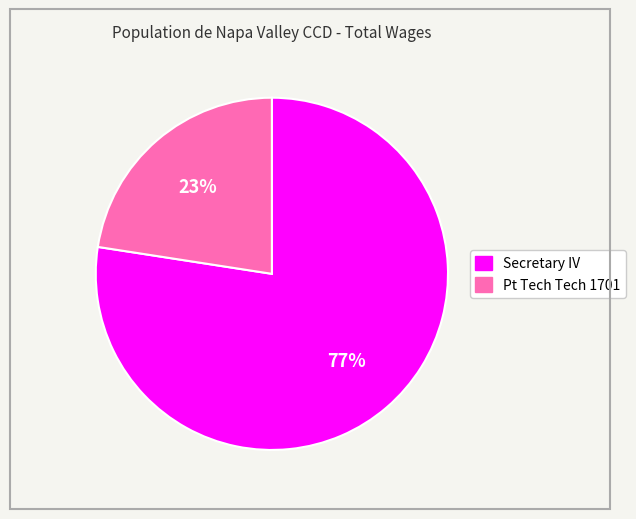

To the nearest percent, what is the combined percentage of Pt Tech Tech 1701 and Secretary IV?

100%